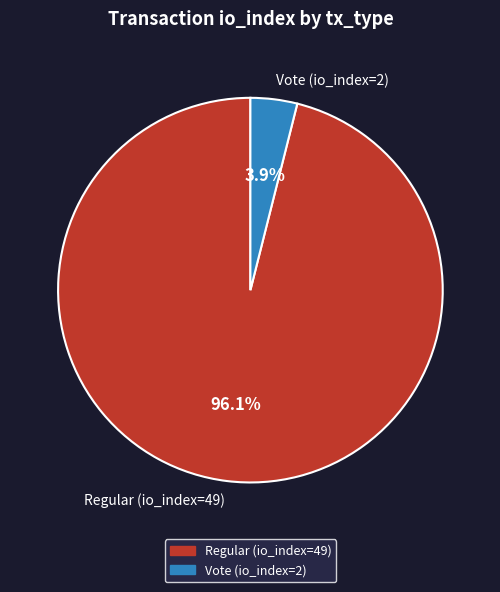

Count the number of slices in the pie.

2